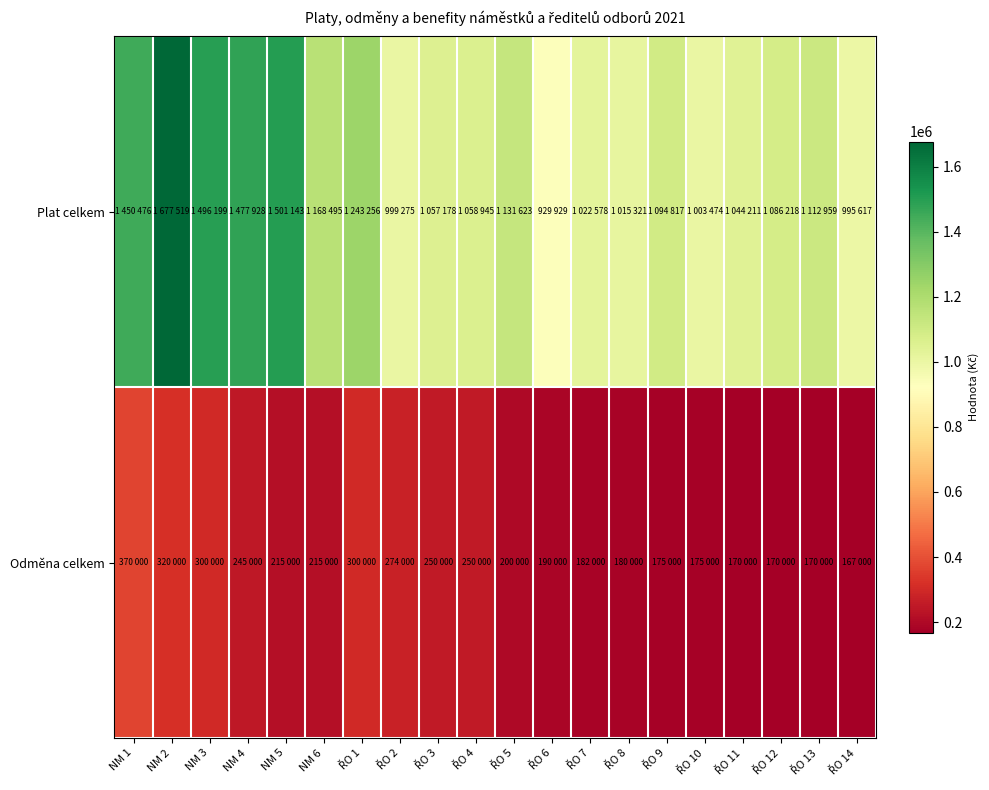

What is the greatest value displayed?

1677519